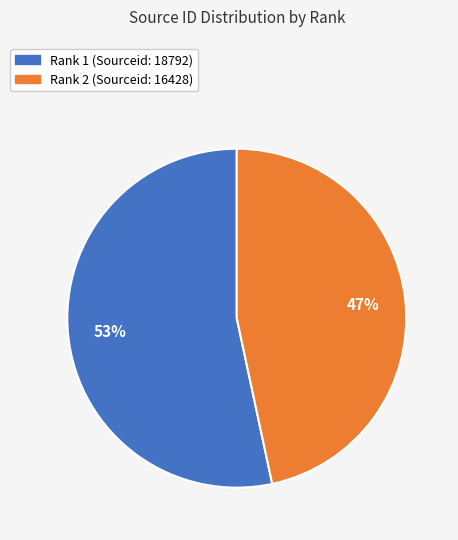

Count the number of slices in the pie.

2